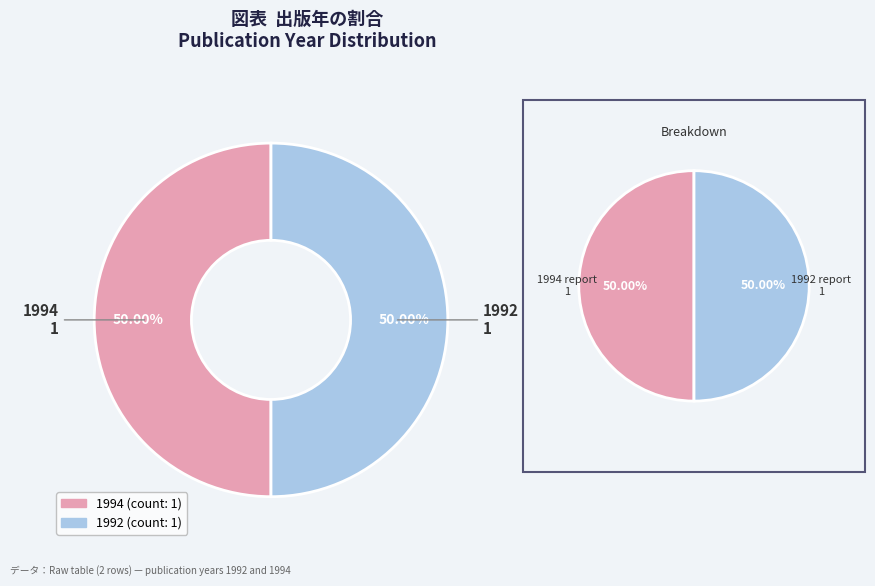

To the nearest percent, what is the combined percentage of 1992 and 1994?

100%